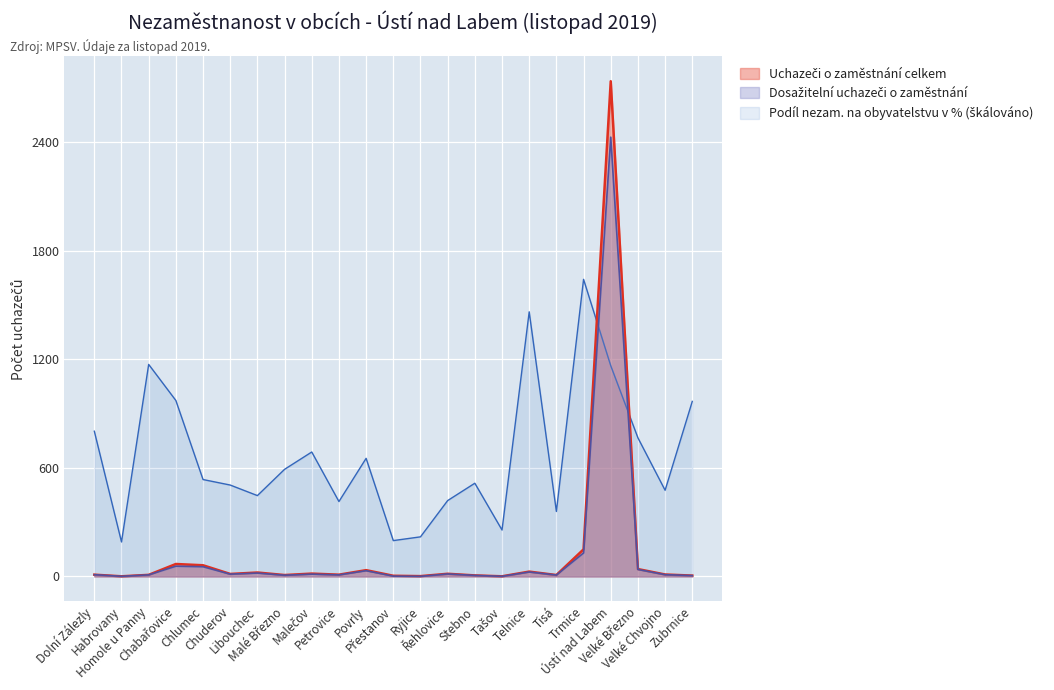

True or false: Dosažitelní uchazeči o zaměstnání and Podíl nezam. na obyvatelstvu v % intersect in this chart.

True